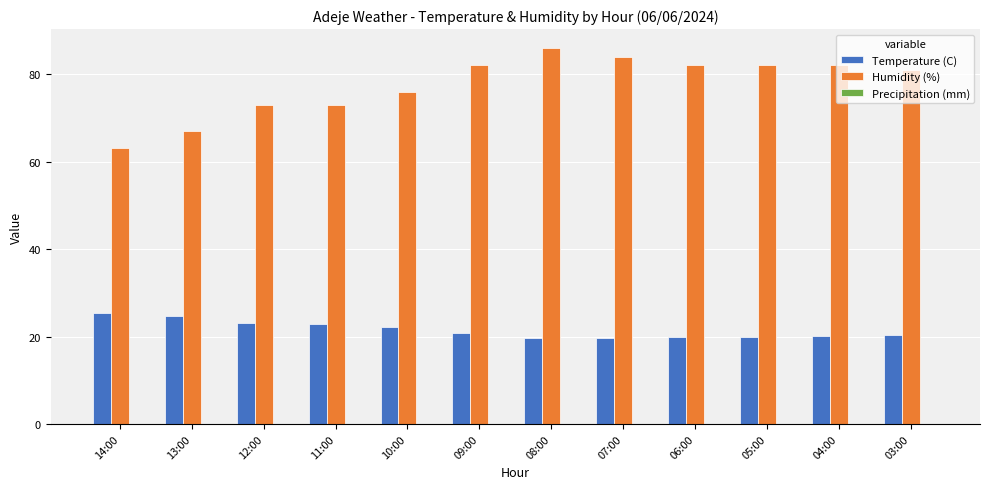

List the series in order of their overall mean, lowest first.

Temperature (C), Humidity (%)